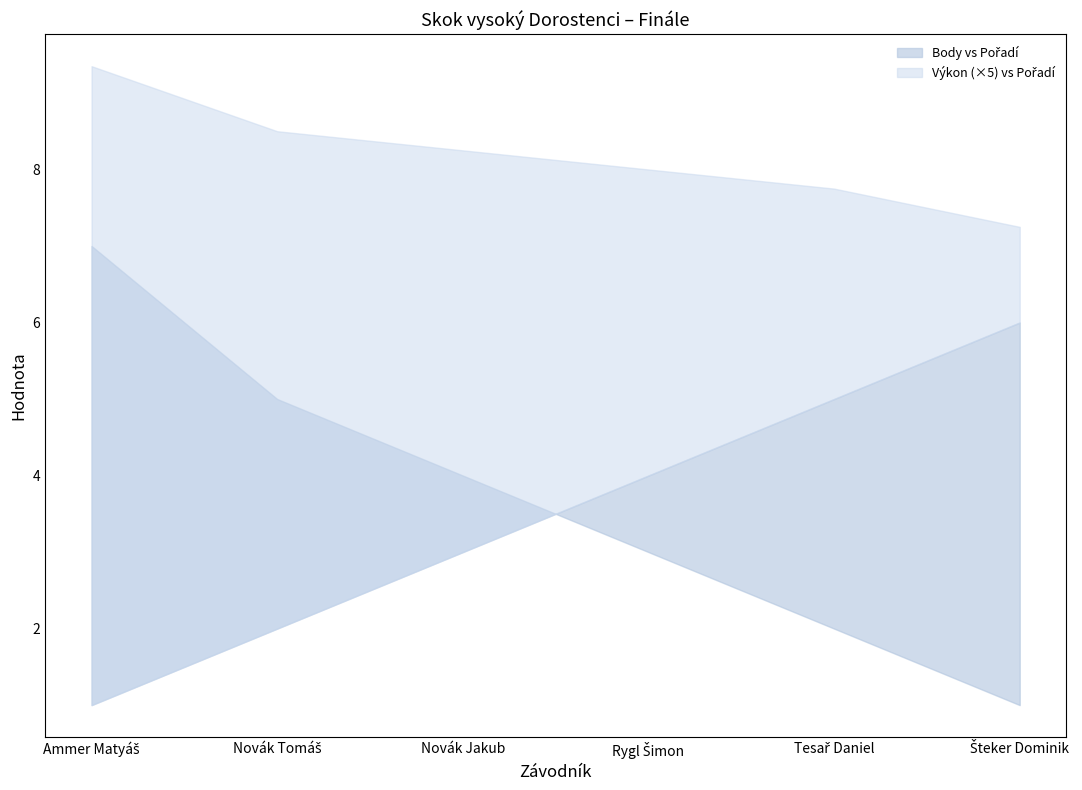

Rank the series by their maximum value, from lowest to highest.

Výkon, Pořadí, Body